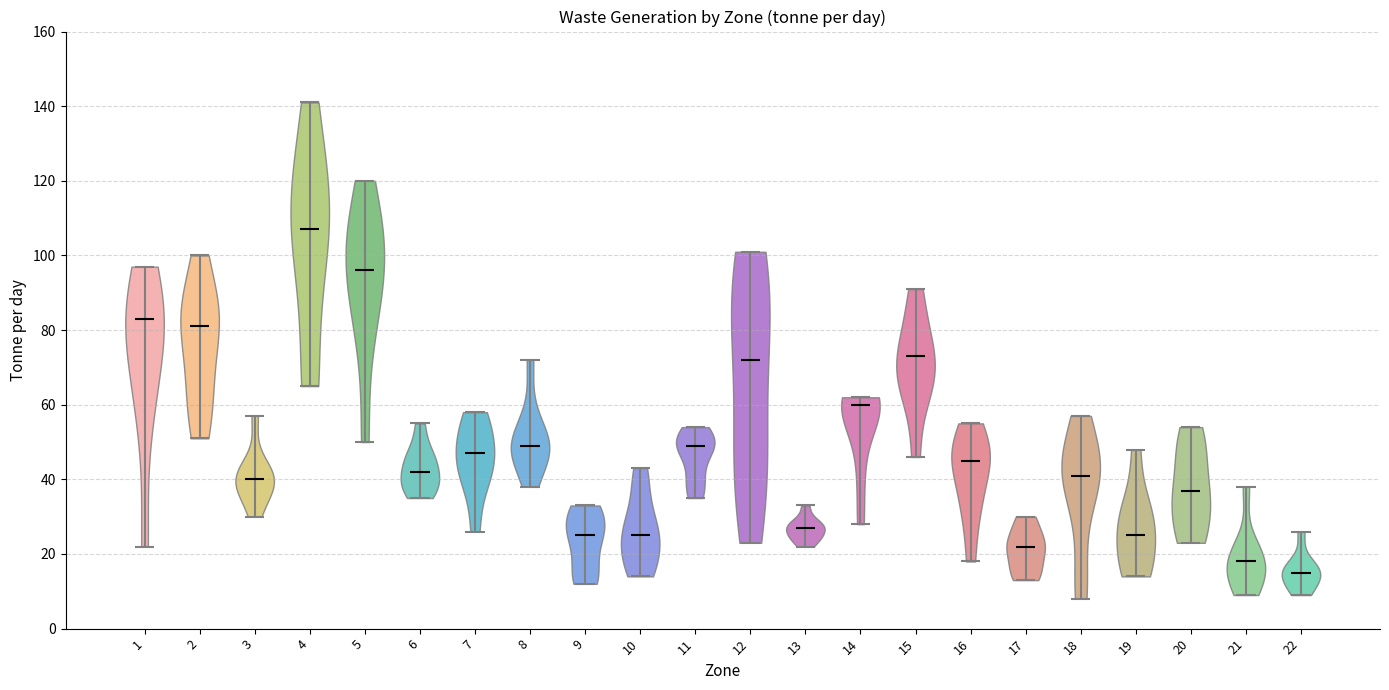

Which violin has the lowest median line?

22